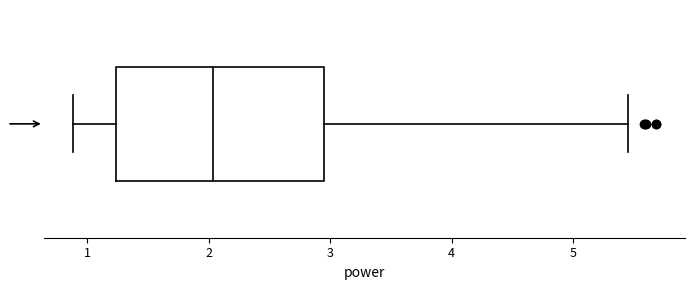

Where is the left edge of the box on the x-axis? The values are not printed on the chart, so give them approximately, as read against the axis.

1.2